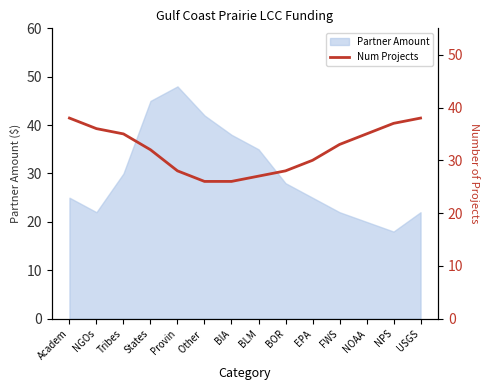

True or false: Partner Amount has a value of 20 at NOAA.

True